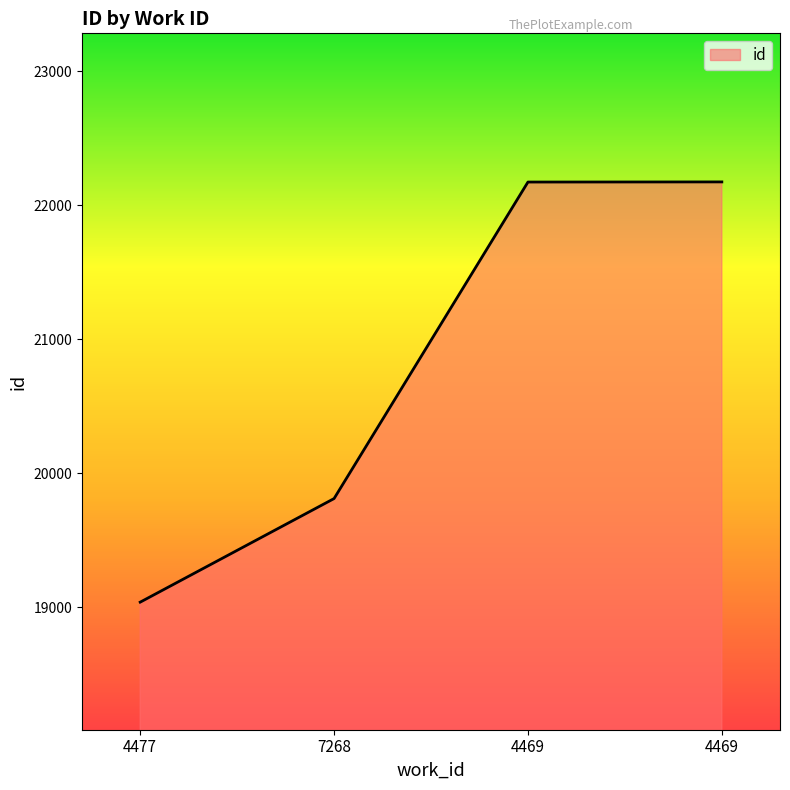

Approximately how many times larger is the value at 7268 compared to 4469?

0.9